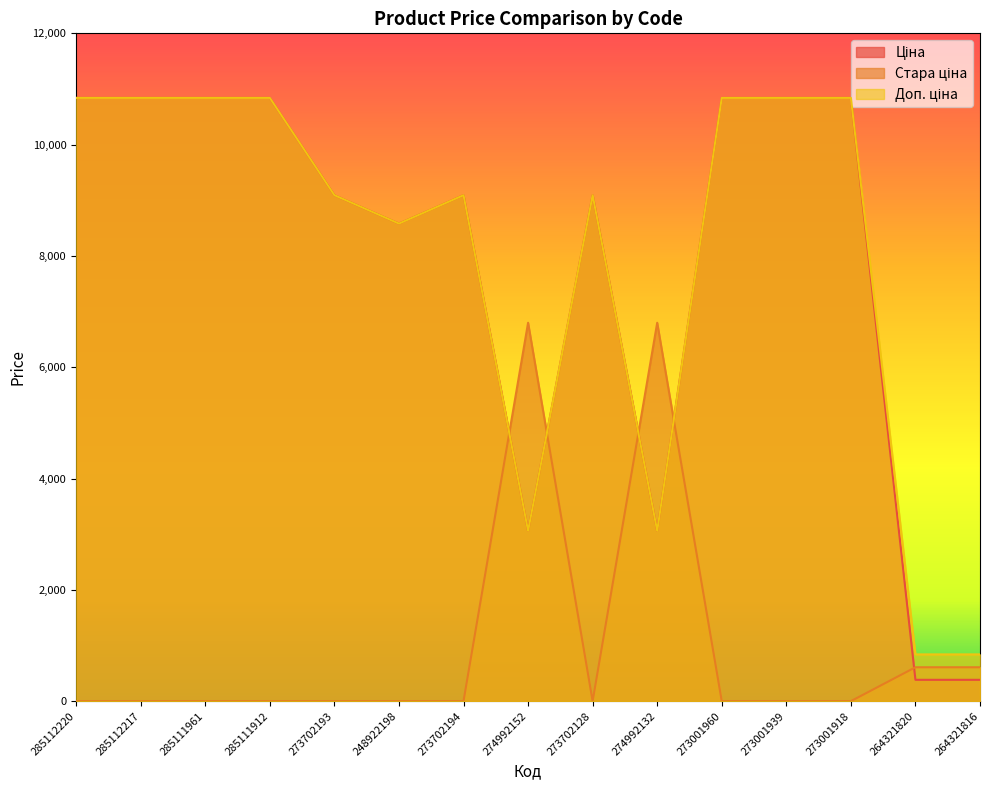

What is the label of the 15th point from the right?

285112220